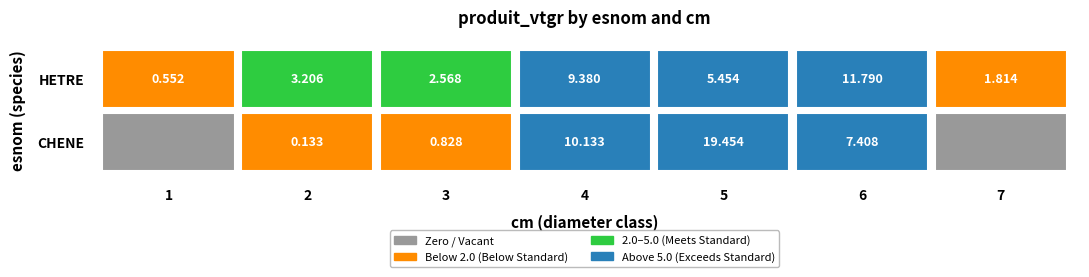

Which series has the largest range (max minus min)?

CHENE